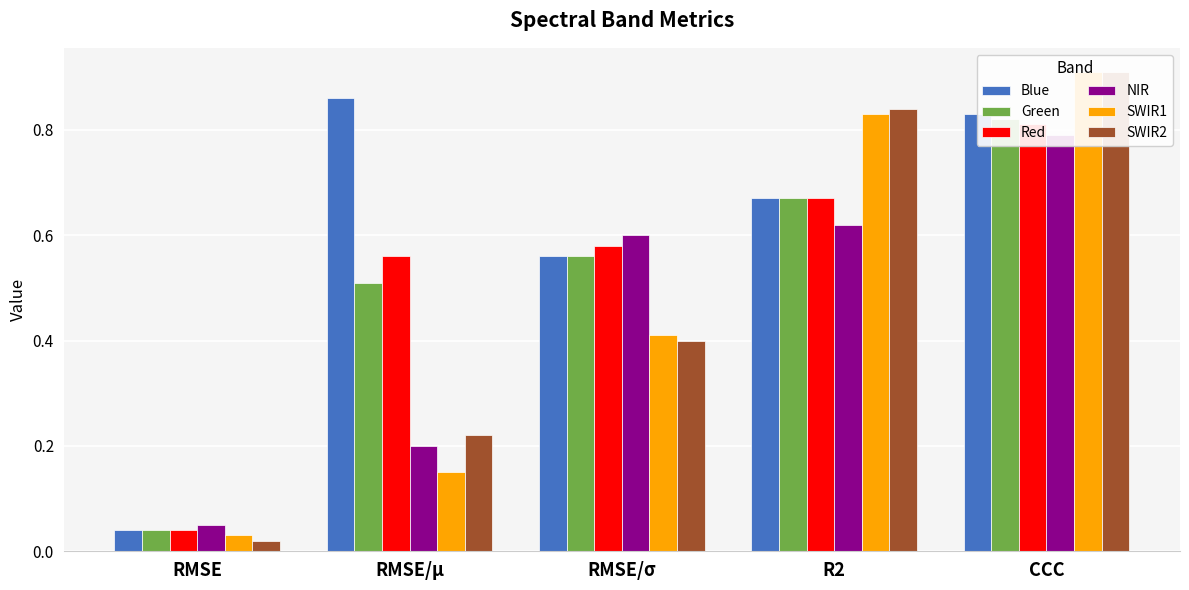

Reading left to right, list all the values displayed in this chart.

Blue: 0.0	0.9	0.6	0.7	0.8
Green: 0.0	0.5	0.6	0.7	0.8
Red: 0.0	0.6	0.6	0.7	0.8
NIR: 0.1	0.2	0.6	0.6	0.8
SWIR1: 0.0	0.1	0.4	0.8	0.9
SWIR2: 0.0	0.2	0.4	0.8	0.9